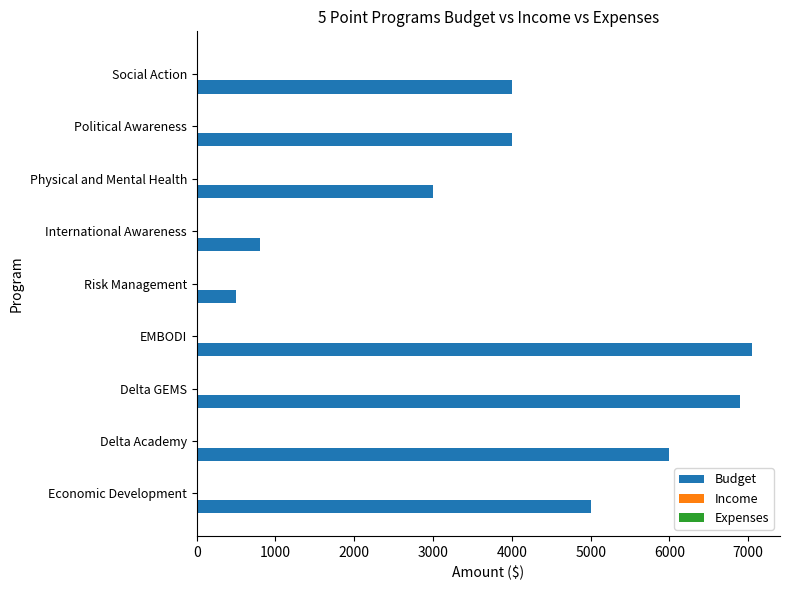

True or false: the data shows 12030 at Delta GEMS.

False